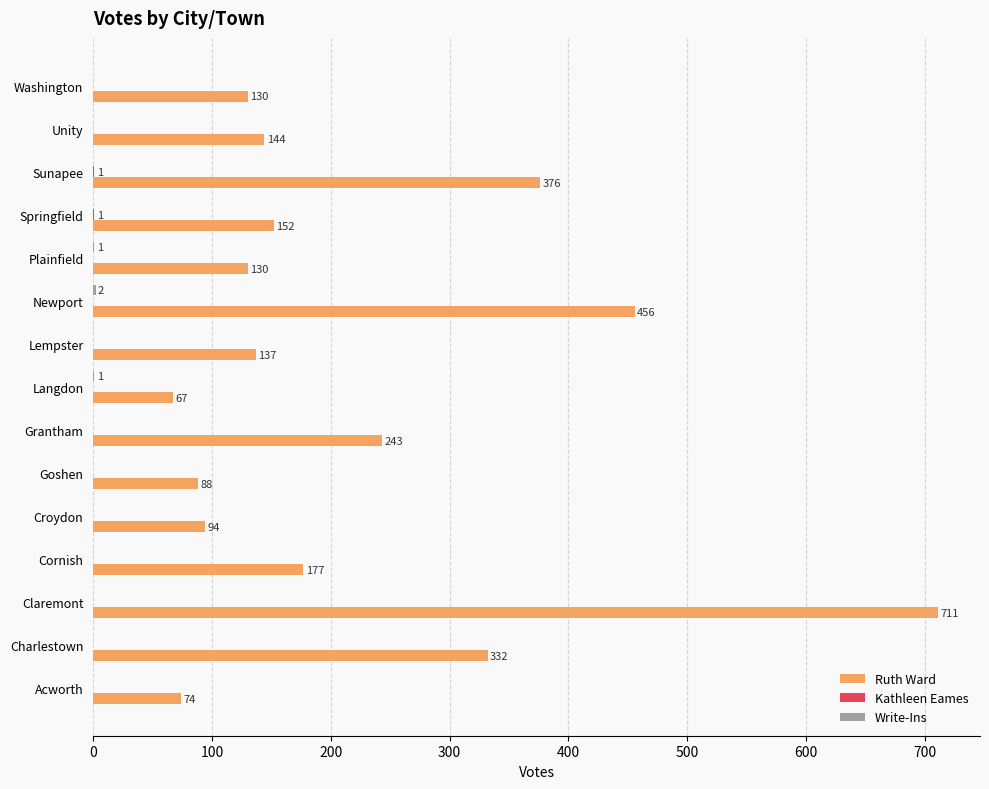

The Ruth Ward series shows 455 at Charlestown. True or false?

False